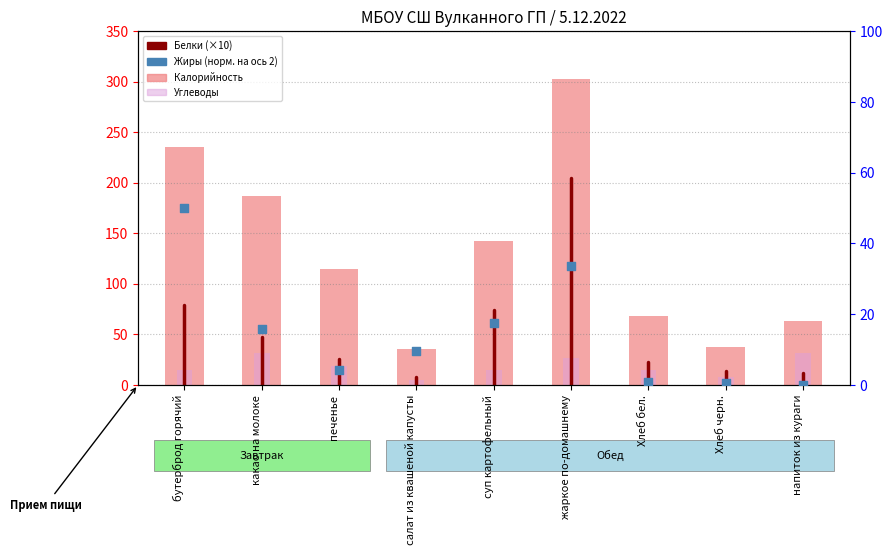

At which category is the sum across all series the highest?

жаркое по-домашнему